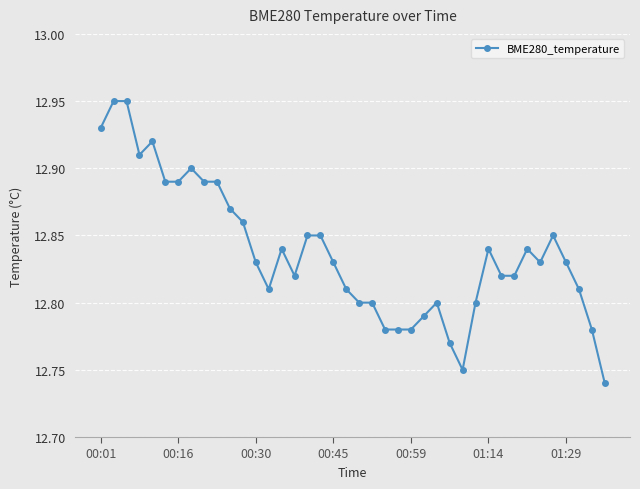

What is the sum of all values?

513.5